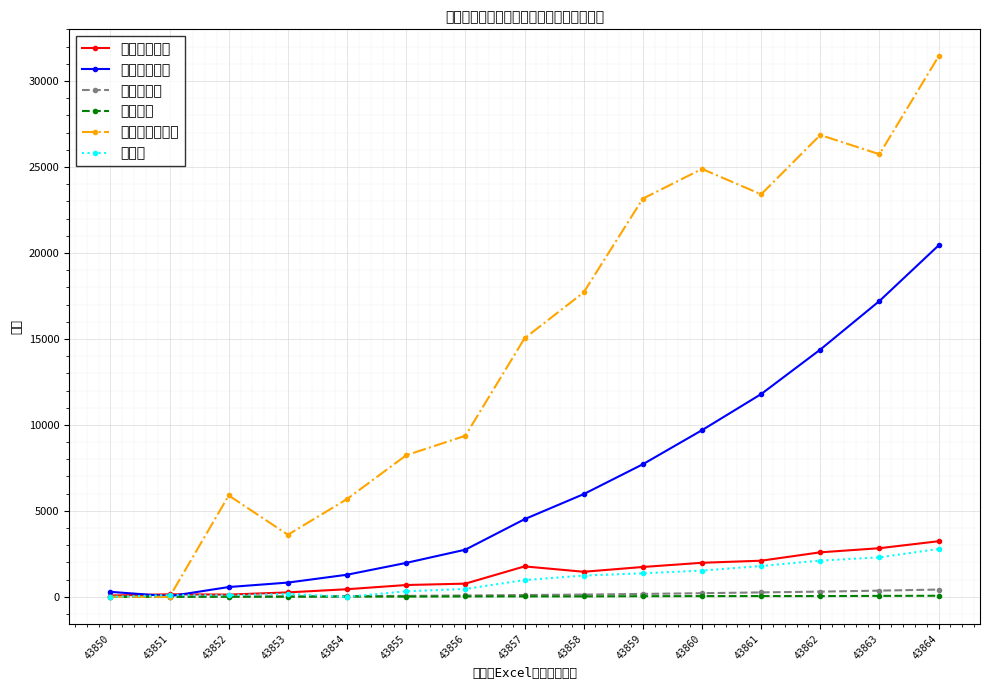

How many values in the 重症者 series are below 976?

7